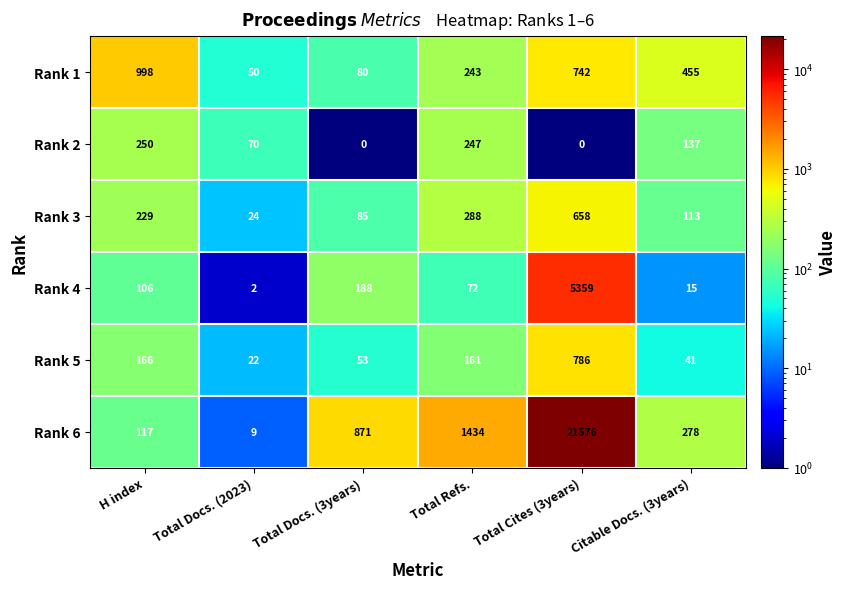

Which category has the highest value in the Rank 3 series?

Total Cites (3years)